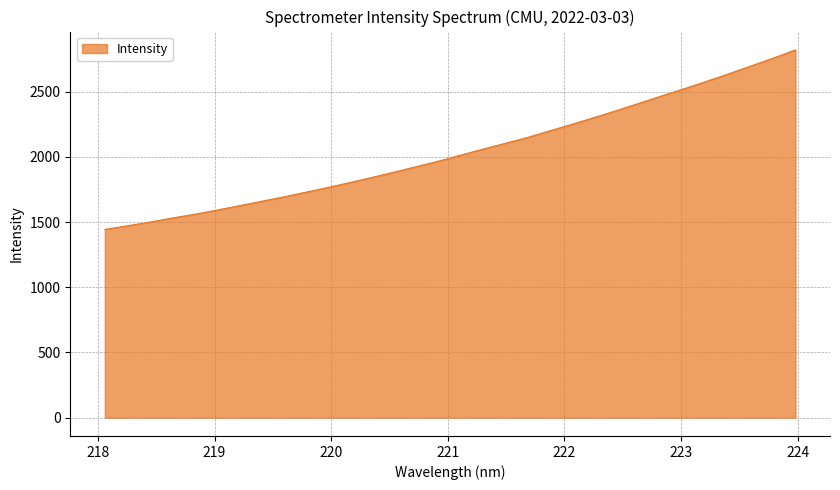

What is the average value?

2041.3